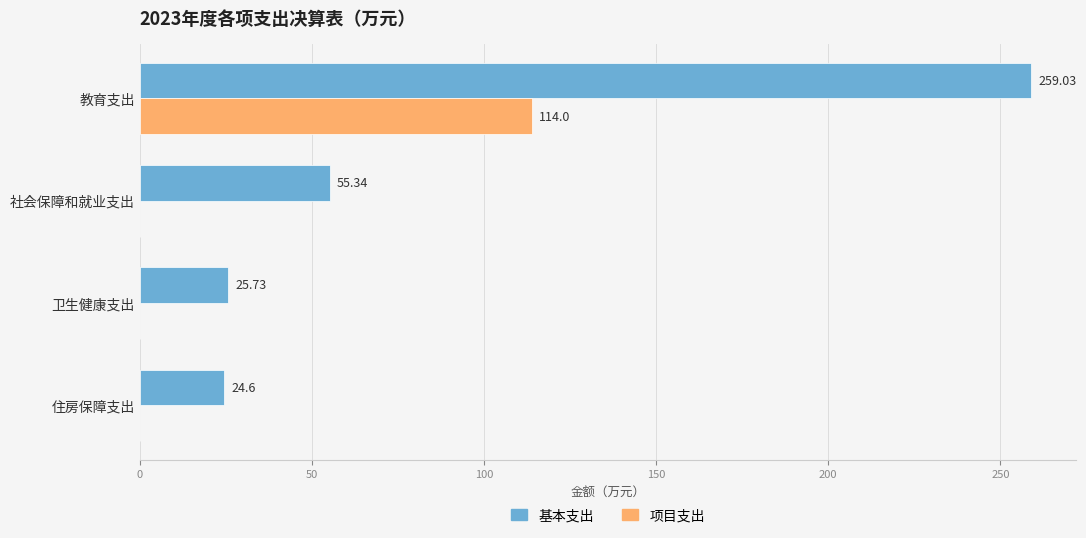

Which series has the largest total across all categories?

基本支出